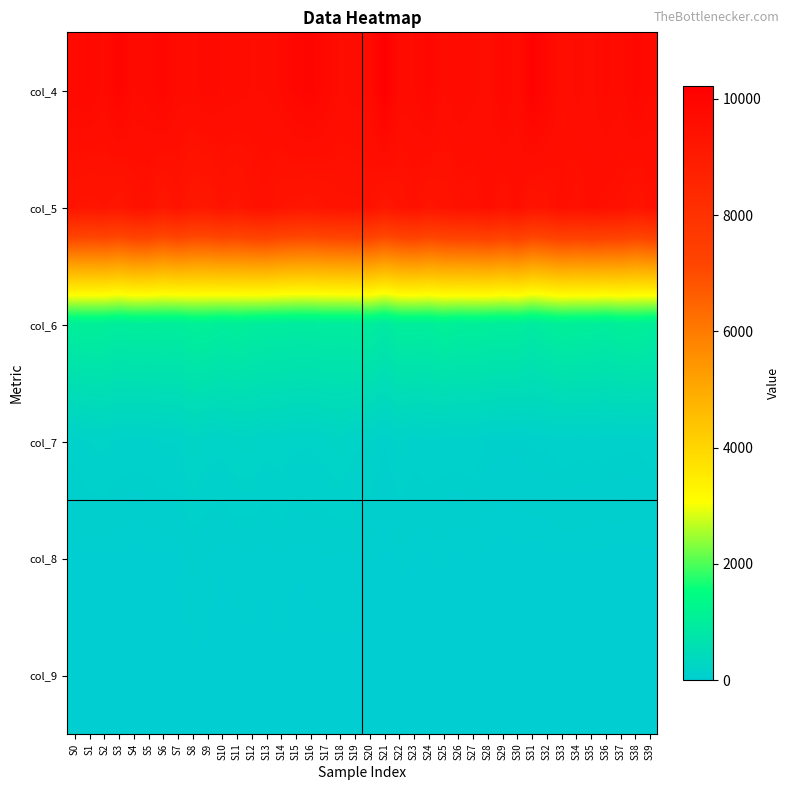

At how many categories does at least one series exceed 9628?

37